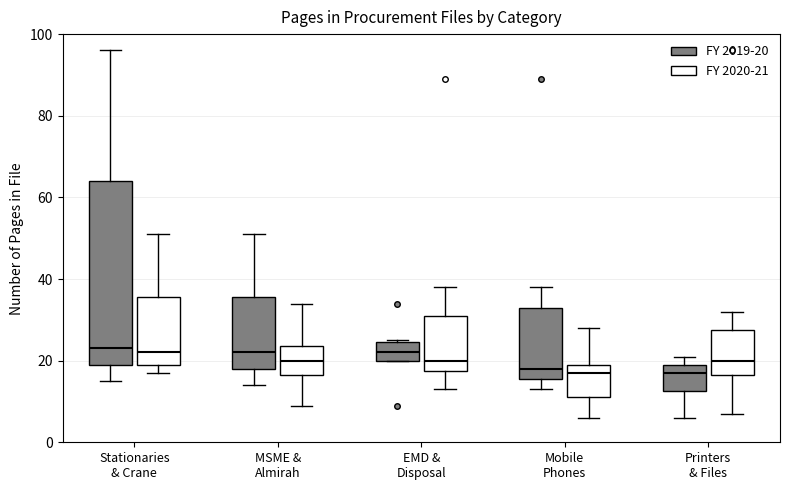

Reading left to right, transcribe this box plot: for each box, give where its median line is, the range the box spans, and where its two whiskers end, as read against the y-axis. The values are not printed on the chart, so give them approximately, as read against the axis.

Stationaries & Crane (FY 2019-20): median 24, box 20 to 64, whiskers 16 to 96
Stationaries & Crane (FY 2020-21): median 22, box 20 to 36, whiskers 18 to 52
MSME & Almirah (FY 2019-20): median 22, box 18 to 36, whiskers 14 to 52
MSME & Almirah (FY 2020-21): median 20, box 16 to 24, whiskers 10 to 34
EMD & Disposal (FY 2019-20): median 22, box 20 to 24, whiskers 20 to 26
EMD & Disposal (FY 2020-21): median 20, box 18 to 32, whiskers 14 to 38
Mobile Phones (FY 2019-20): median 18, box 16 to 34, whiskers 14 to 38
Mobile Phones (FY 2020-21): median 18, box 12 to 20, whiskers 6 to 28
Printers & Files (FY 2019-20): median 18, box 12 to 20, whiskers 6 to 22
Printers & Files (FY 2020-21): median 20, box 16 to 28, whiskers 8 to 32